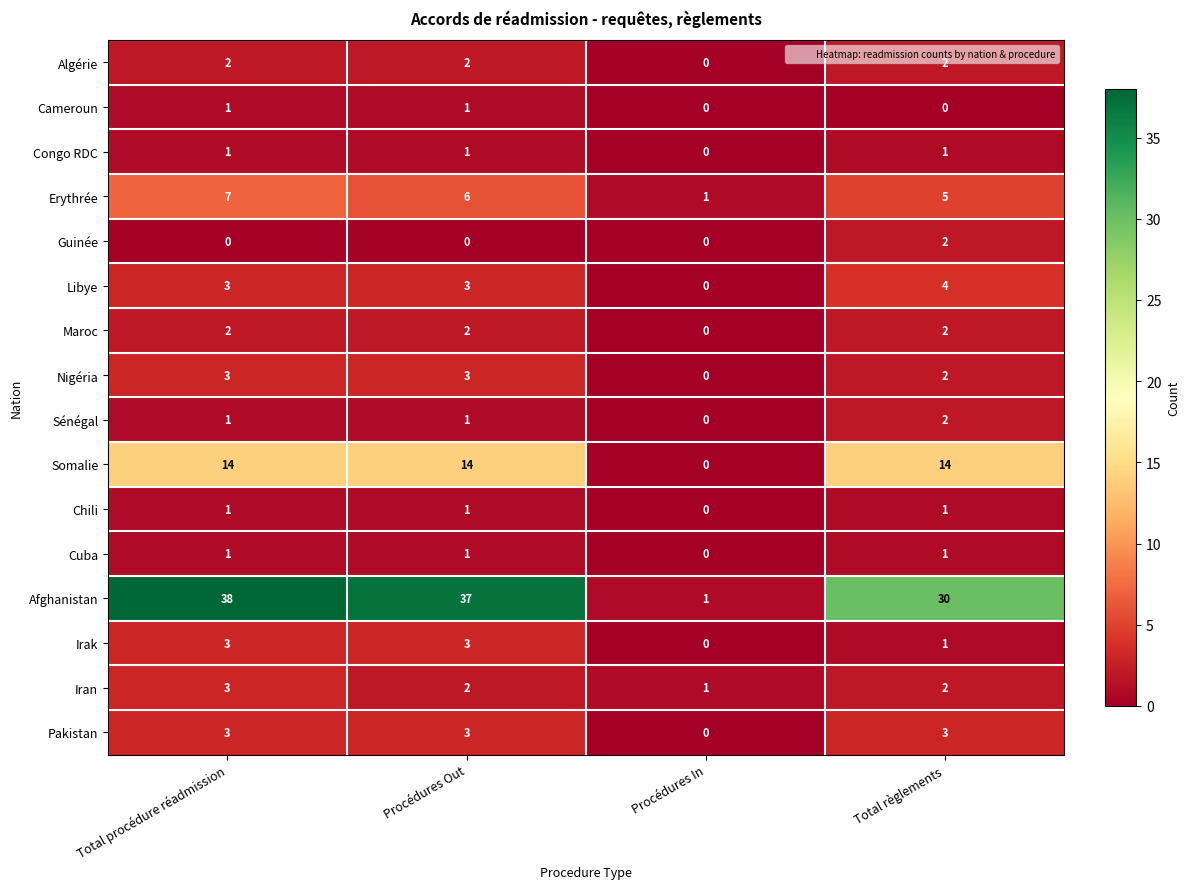

What is the sum of all Pakistan values?

9